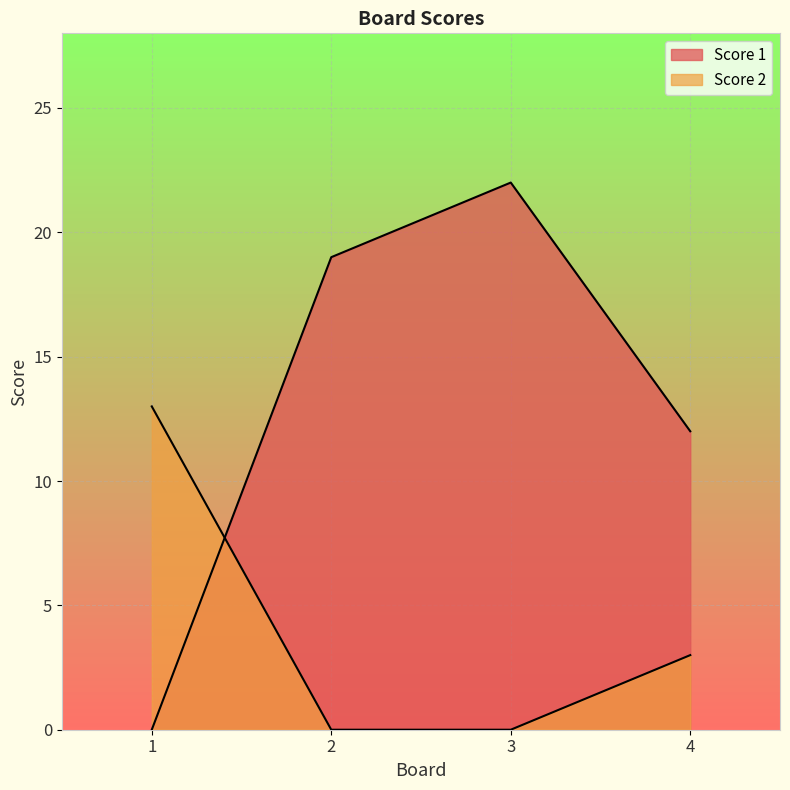

What is the highest value of the Score 2 series?

13